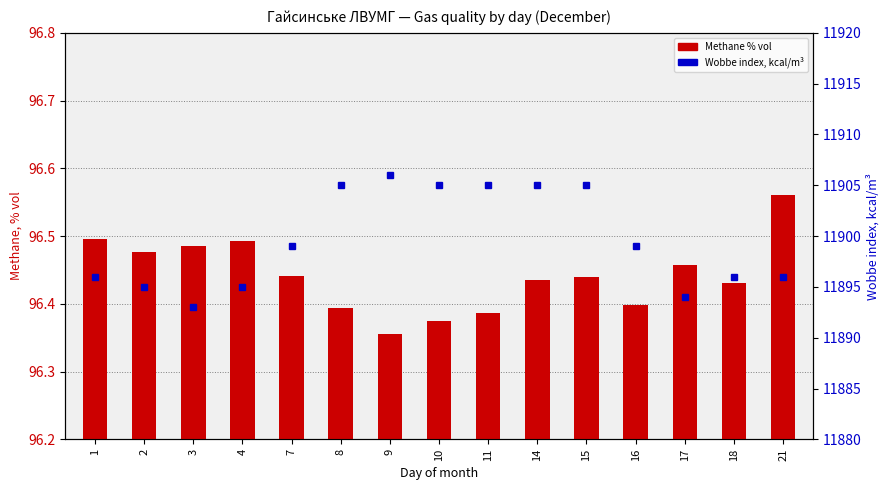

At how many categories does at least one series exceed 10328?

15